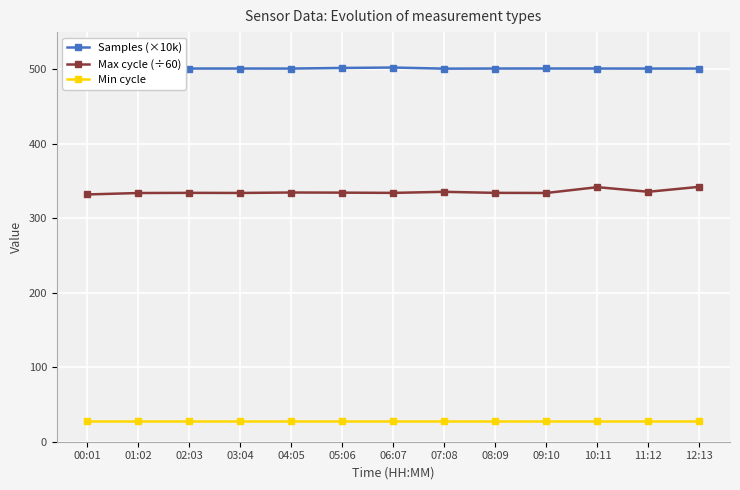

At how many categories does at least one series exceed 103?

13